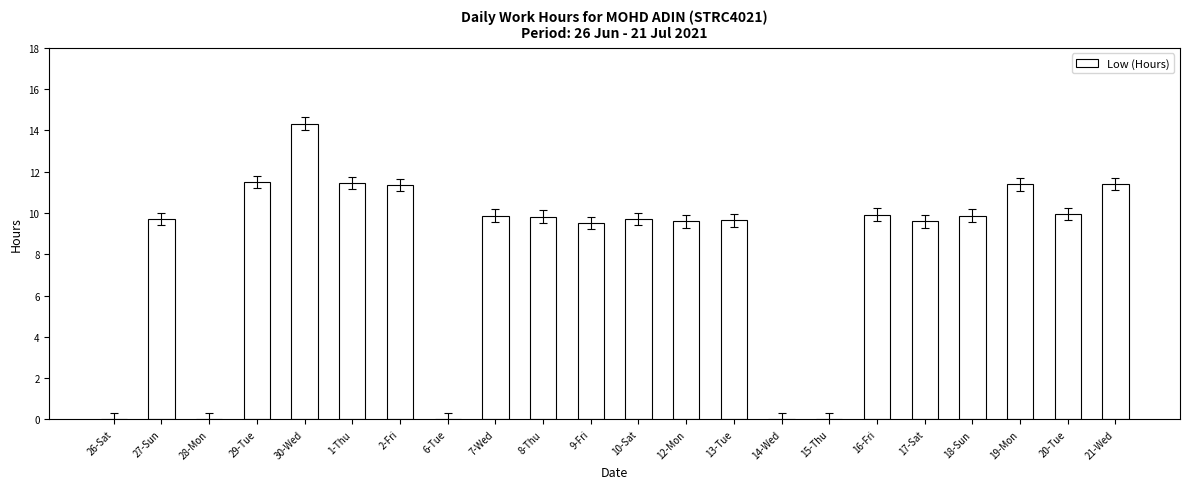

What value does the data have at 19-Mon?

11.4